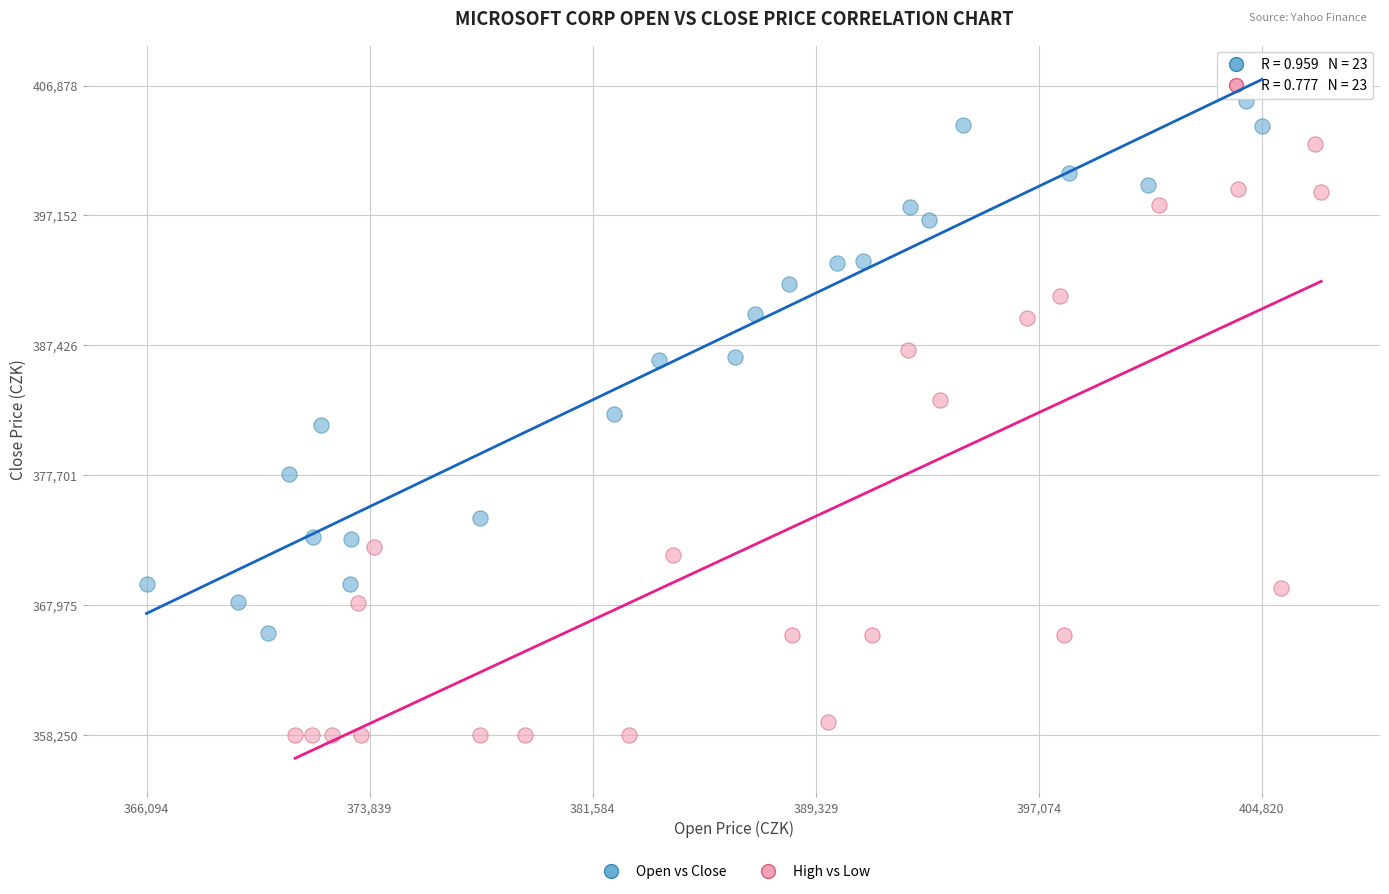

Which series contains the lowest Y value?

High vs Low